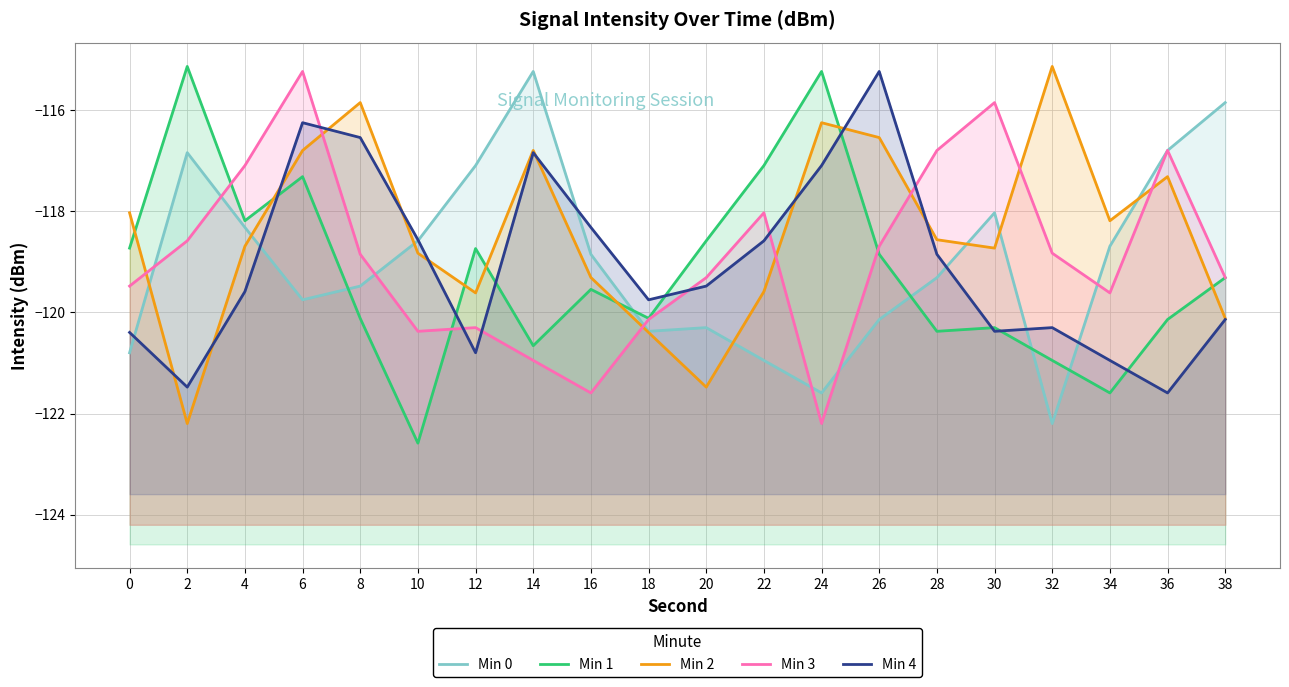

Count the number of data series in this chart.

5